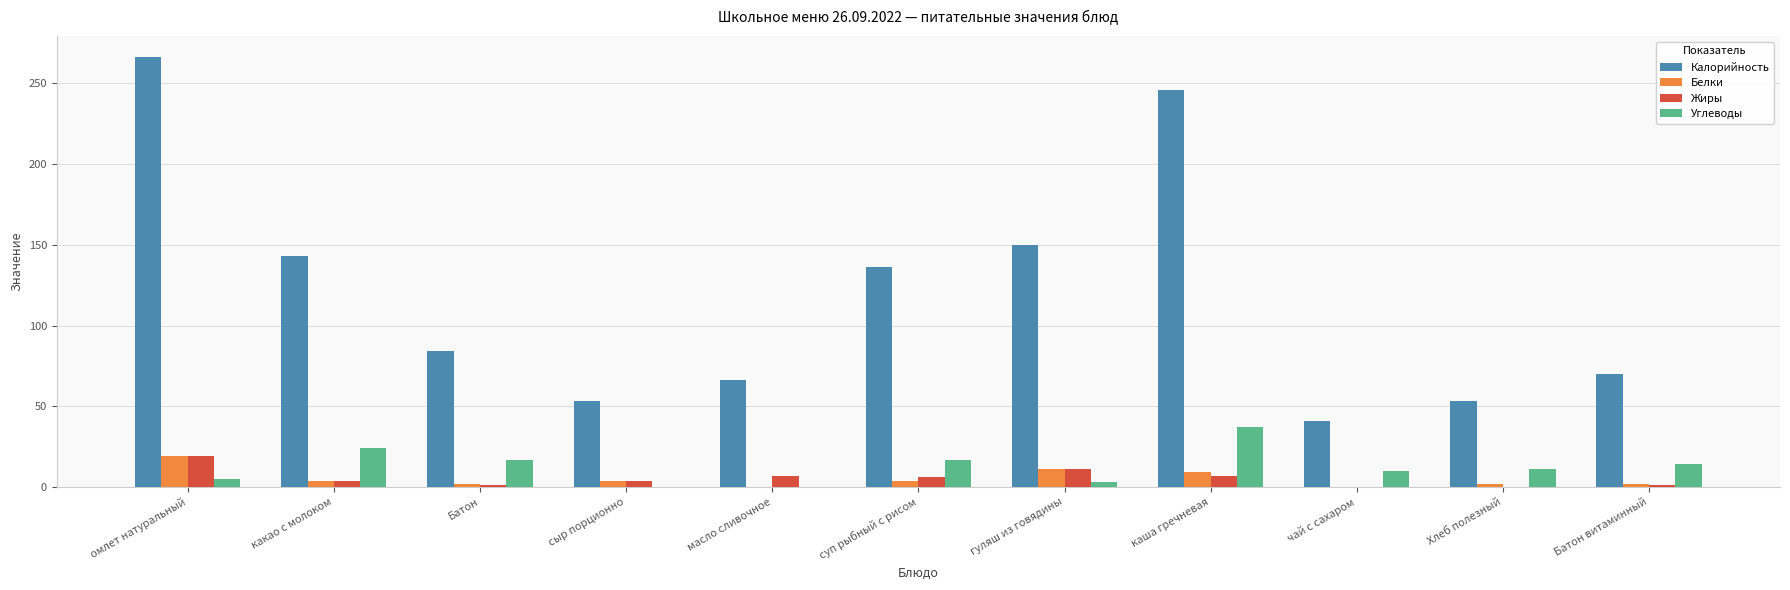

How many categories are shown in the chart?

11